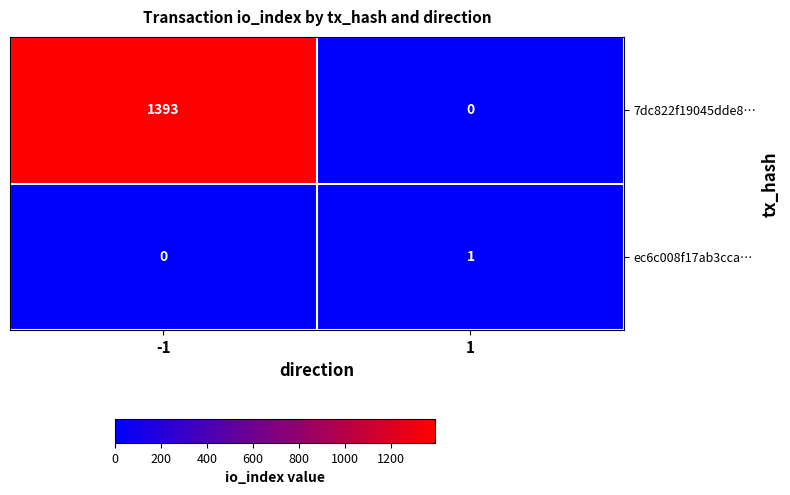

Rank the series by their maximum value, from highest to lowest.

7dc822f19045dde8…, ec6c008f17ab3cca…